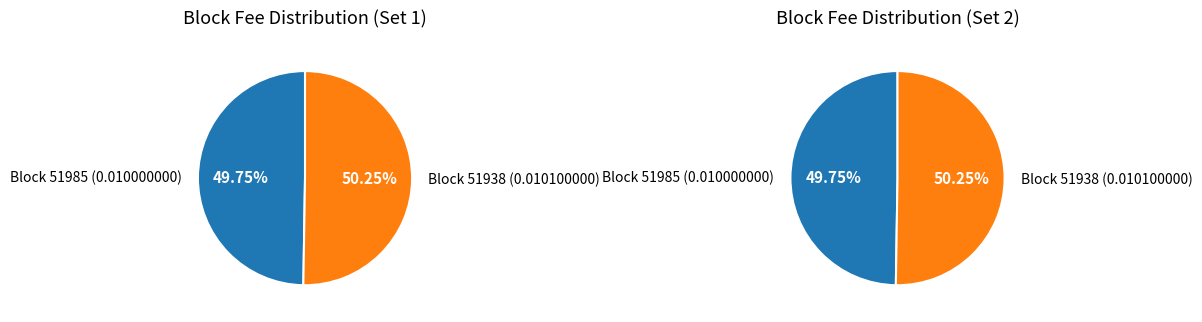

What is the smallest slice in the pie chart?

51985